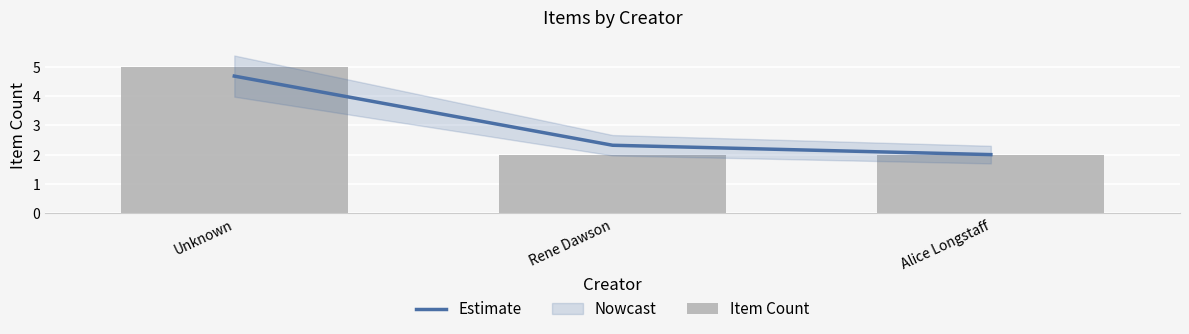

Reading left to right, what are all the values shown in this chart?

Estimate: 4.7	2.3	2.0
Item Count: 5.0	2.0	2.0